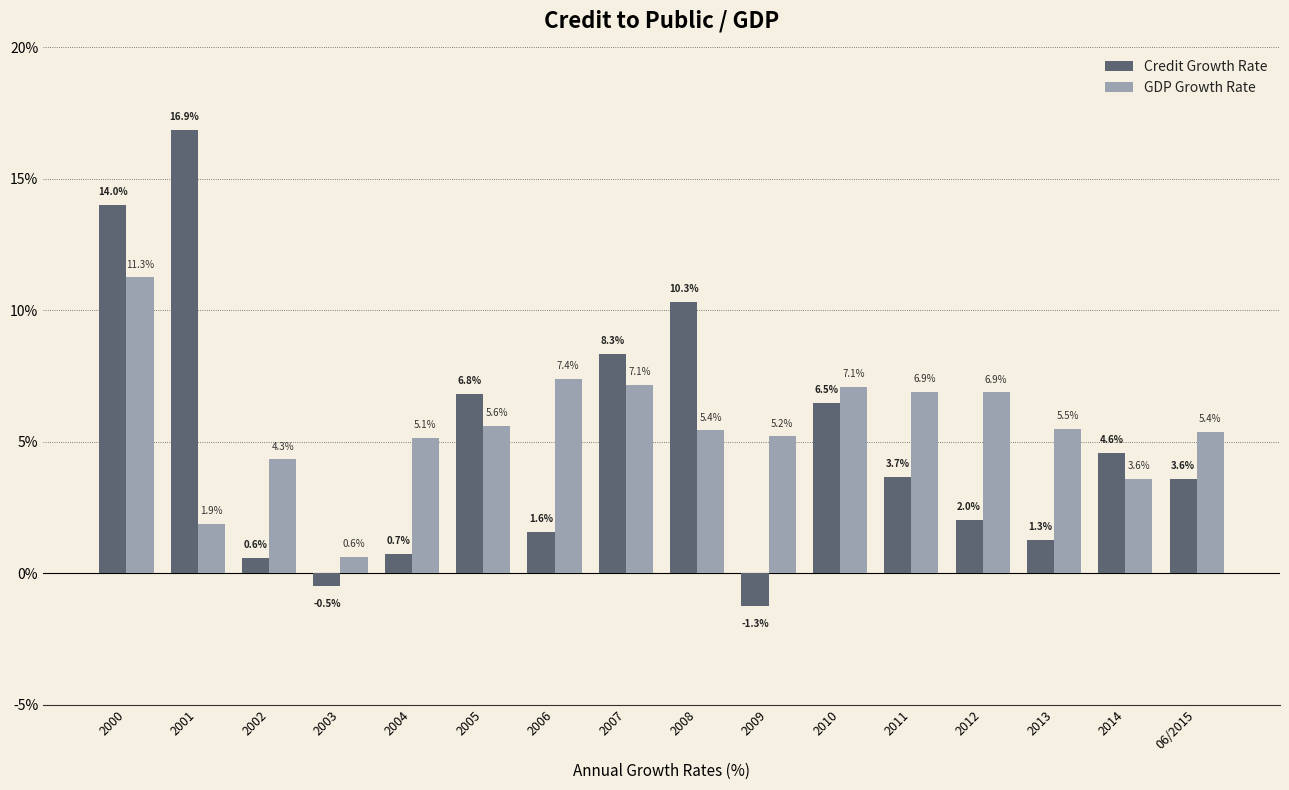

At which label does Credit Growth Rate reach its peak?

2001